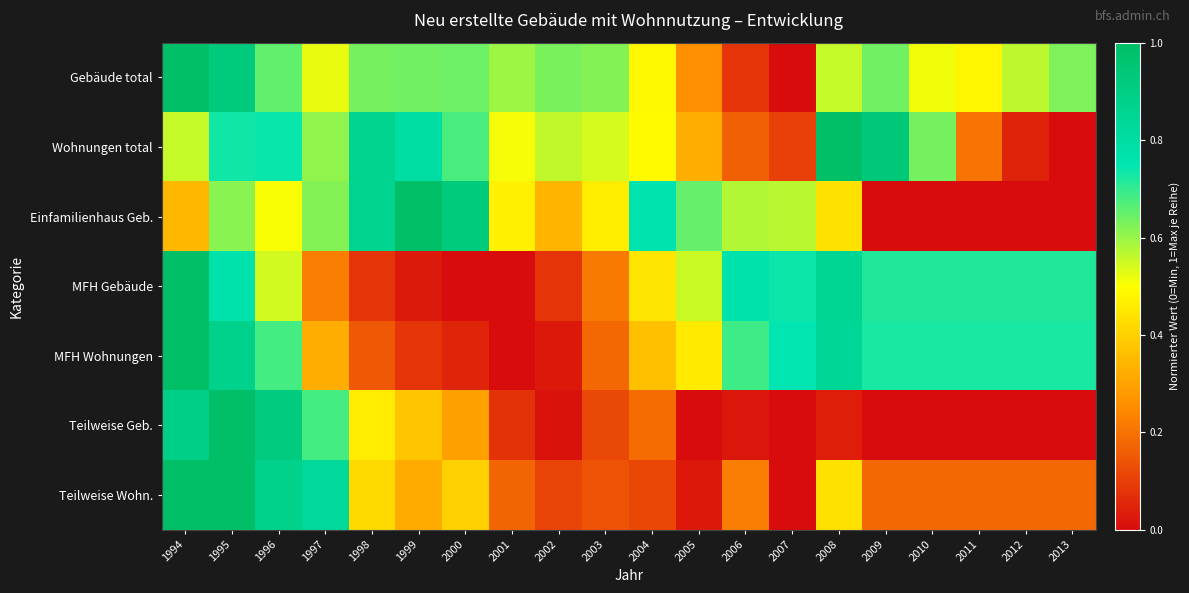

At how many categories does at least one series exceed 0?

20